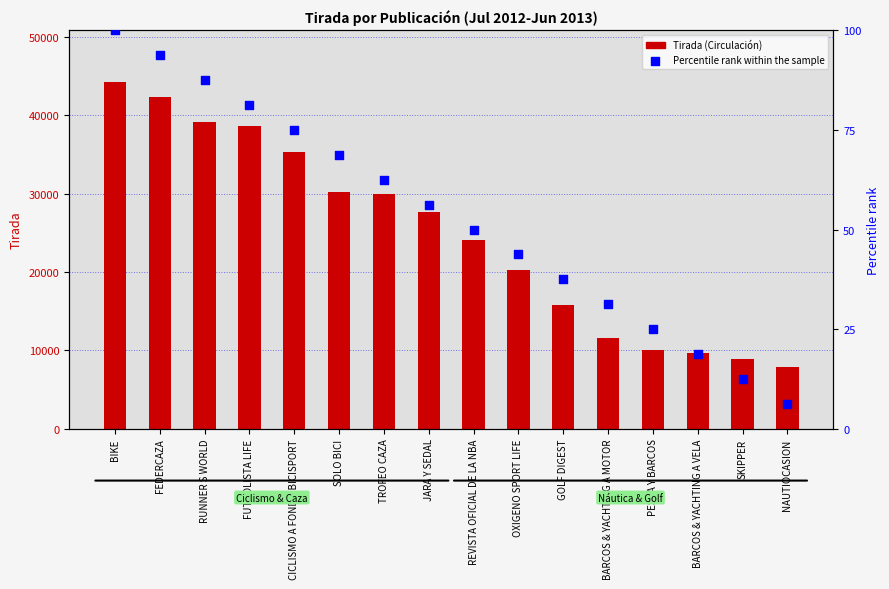

Which series contains the lowest Y value?

Percentile rank within the sample